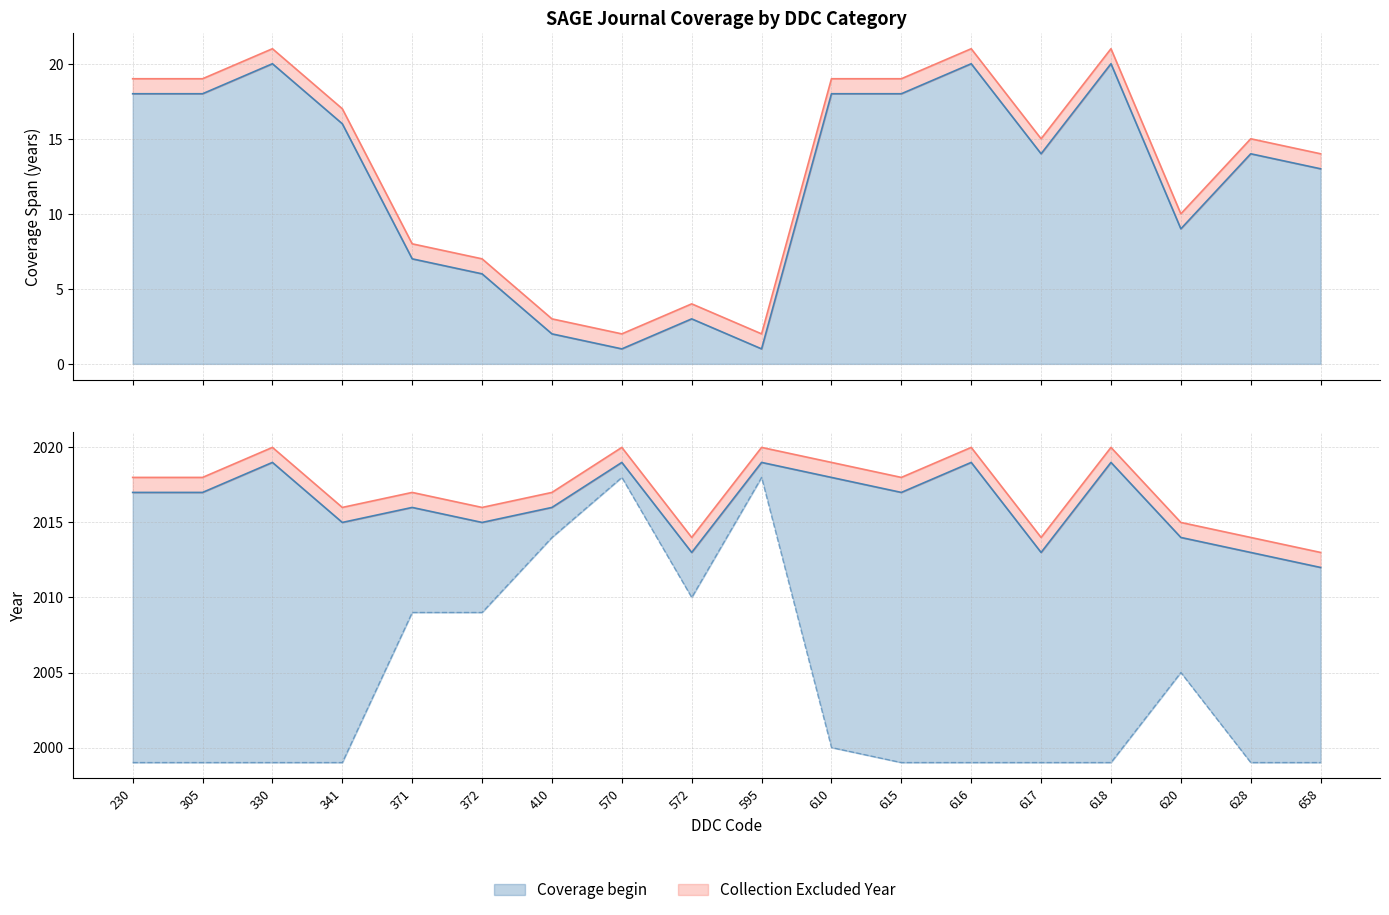

Which has a higher value, 230 or 658?

230